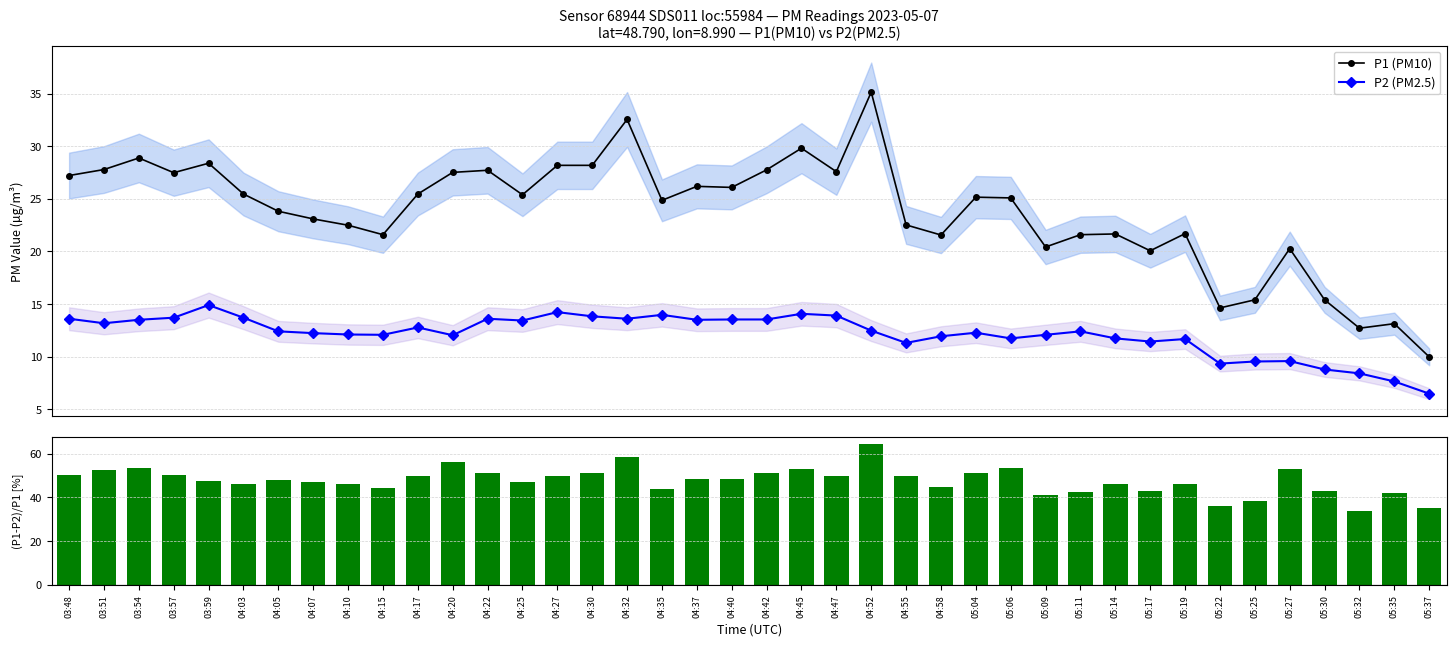

At which category is the sum across all series the highest?

04:52